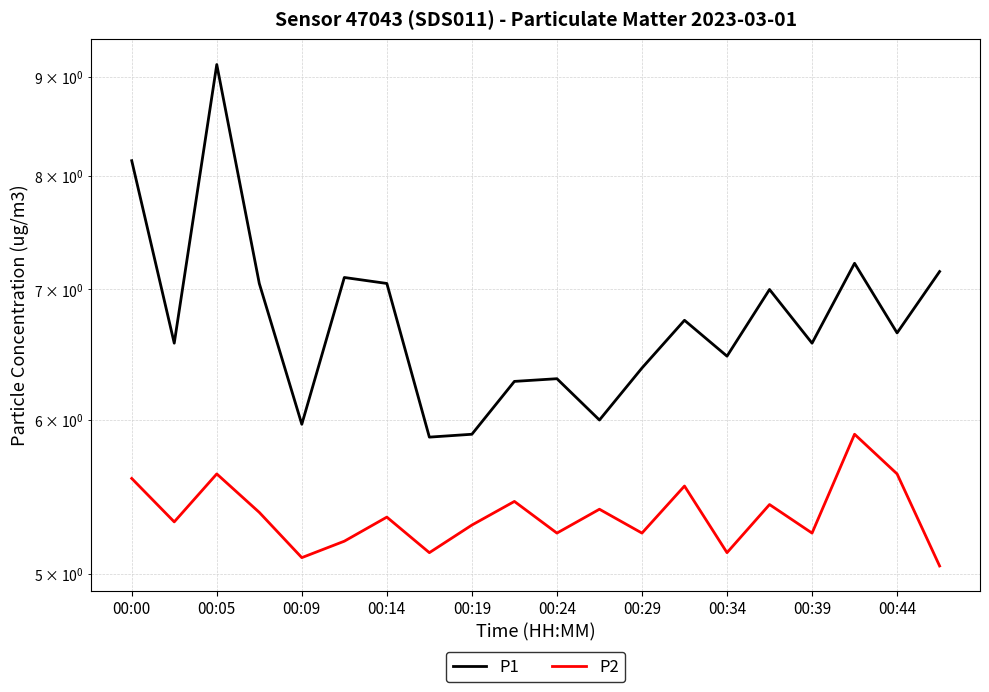

Rank the series by their maximum value, from lowest to highest.

P2, P1